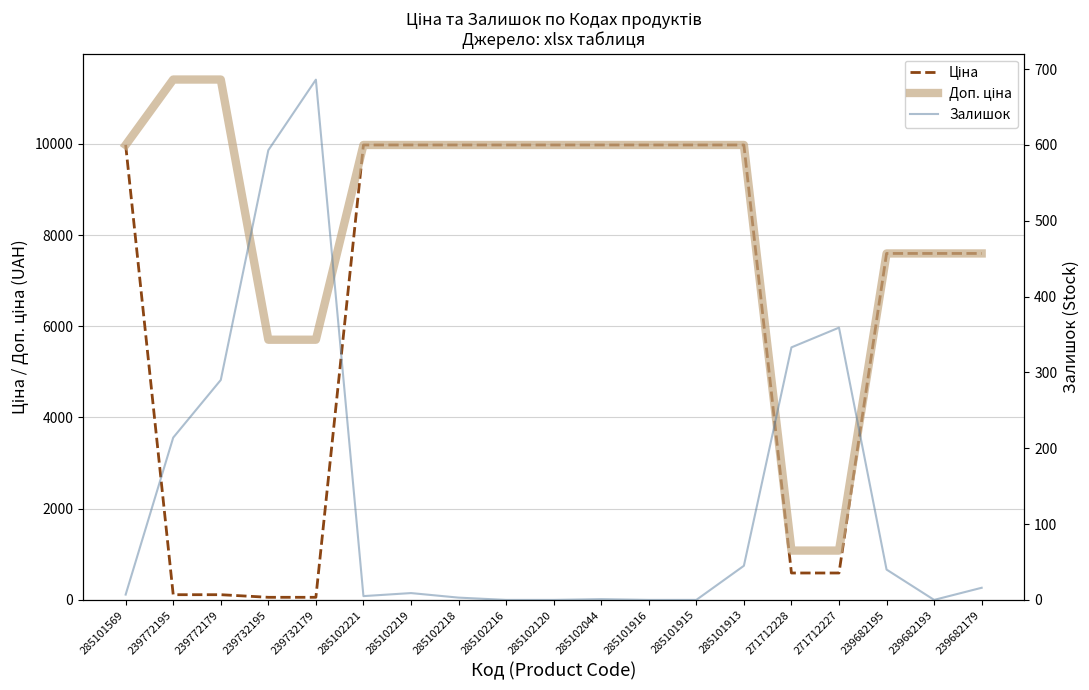

Which category has the highest value across all series?

239772195